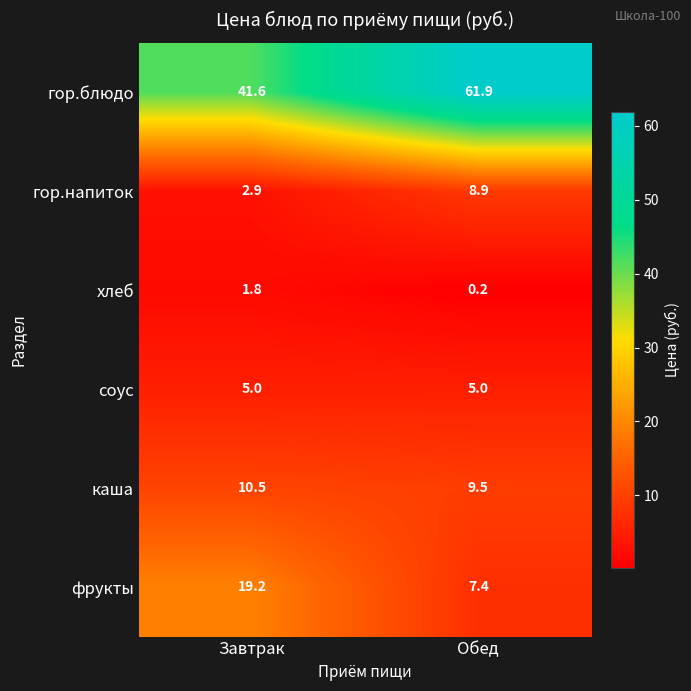

At which label does фрукты first exceed 19?

Завтрак